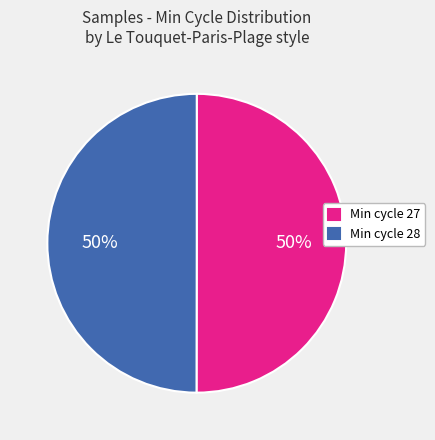

Is the sum of Min cycle 28 and Min cycle 27 greater than half?

Yes